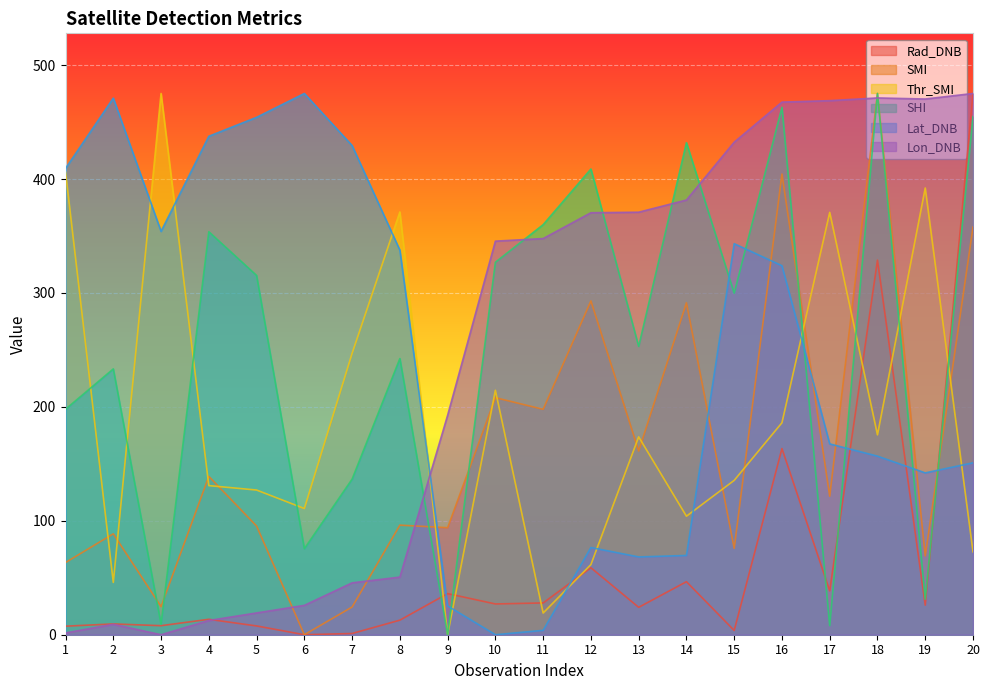

The Lat_DNB series shows 167.5 at 17. True or false?

True